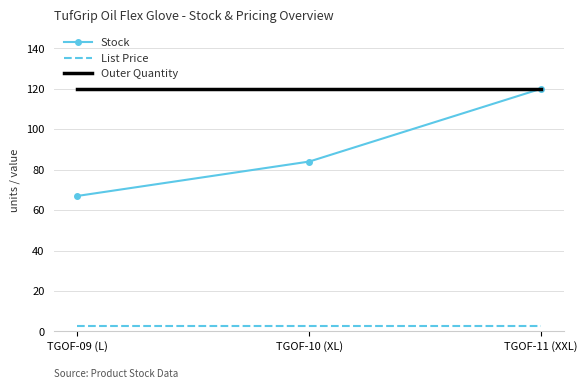

The value of Stock at TGOF-10 (XL) is 84.0. True or false?

True